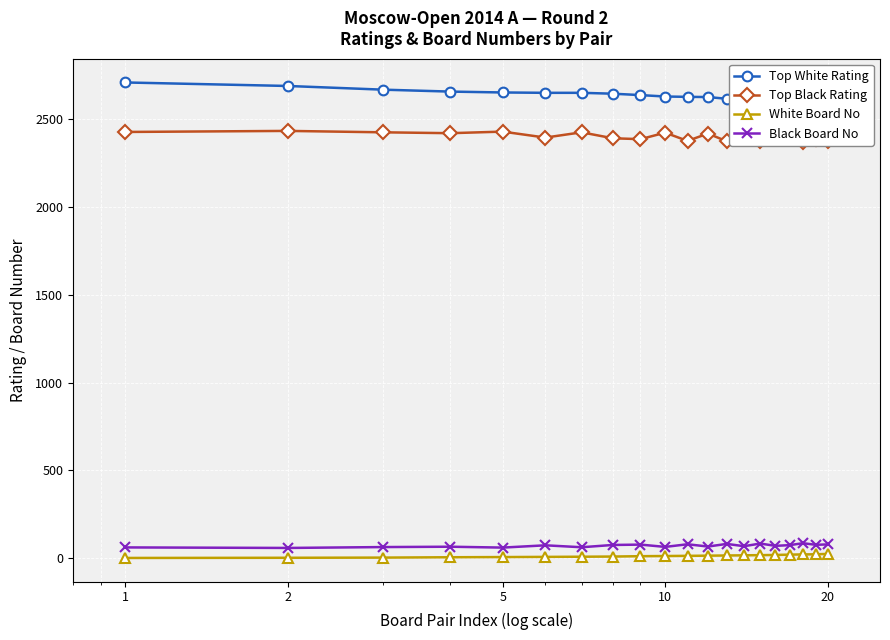

True or false: Black Board No has more than 0 points higher than both neighbors.

True